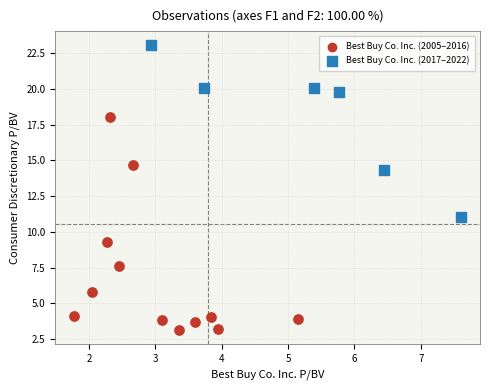

Which series has the widest spread of Y values?

Best Buy Co. Inc. (2005–2016)